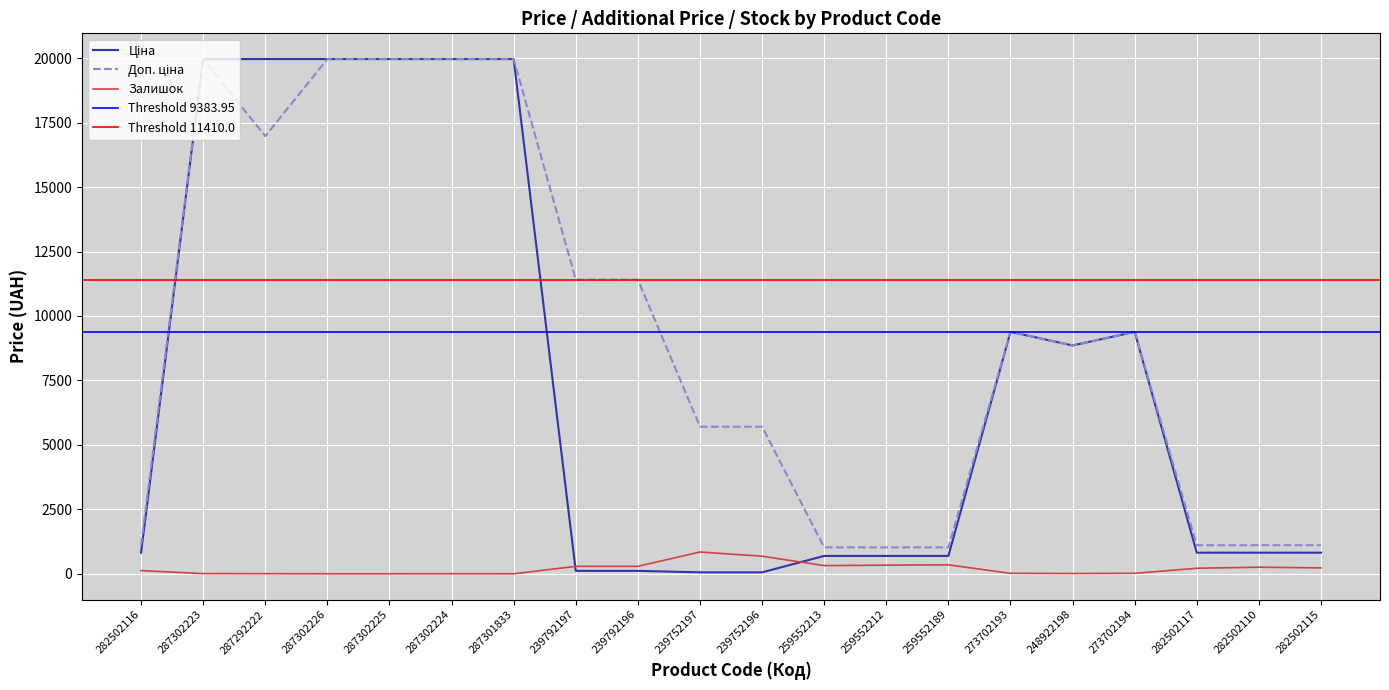

True or false: Залишок and Доп. ціна intersect in this chart.

False